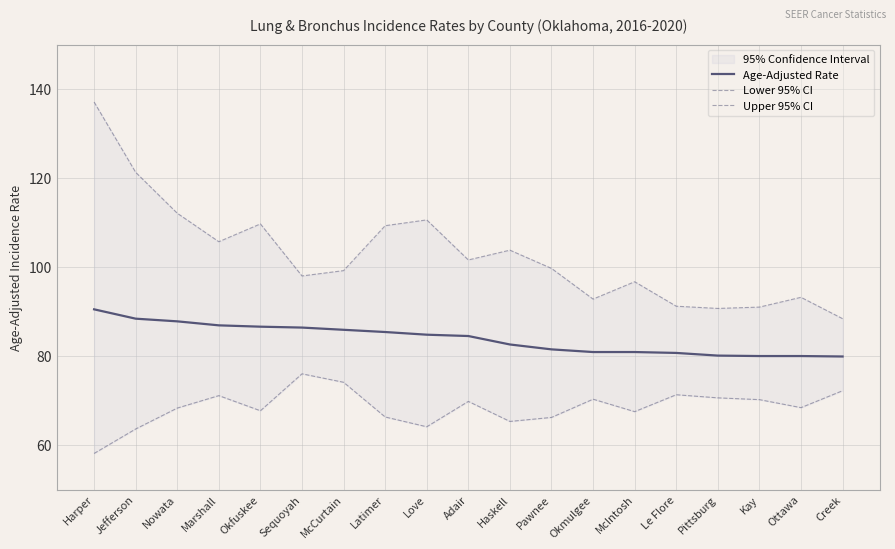

What is the spread (max minus min) of values at Okfuskee?

42.0